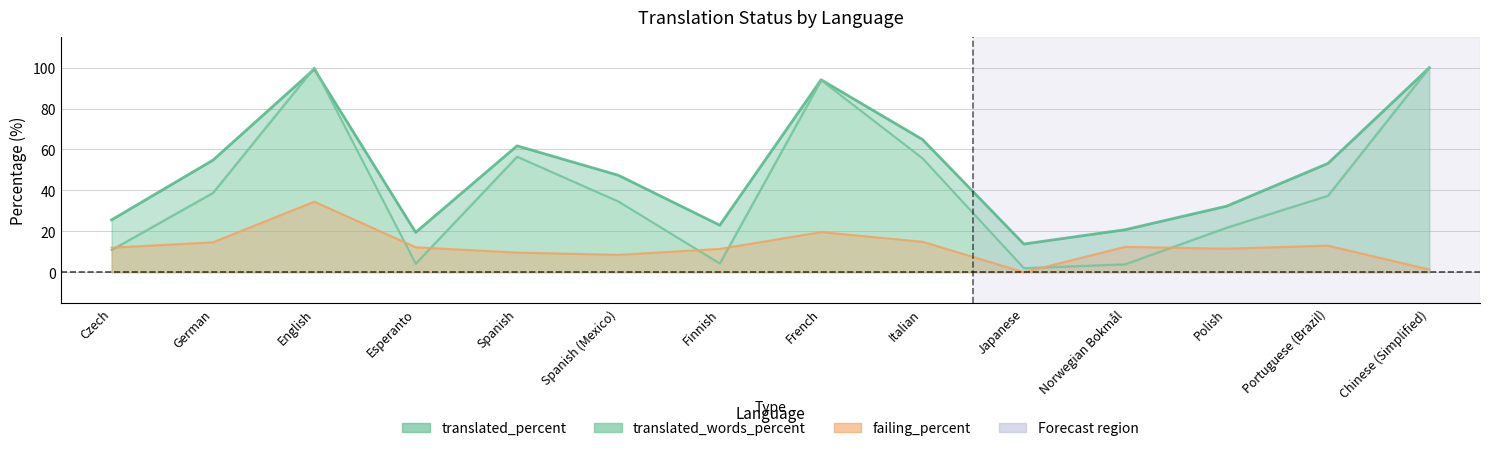

What is the average value of the failing_percent series?

12.5